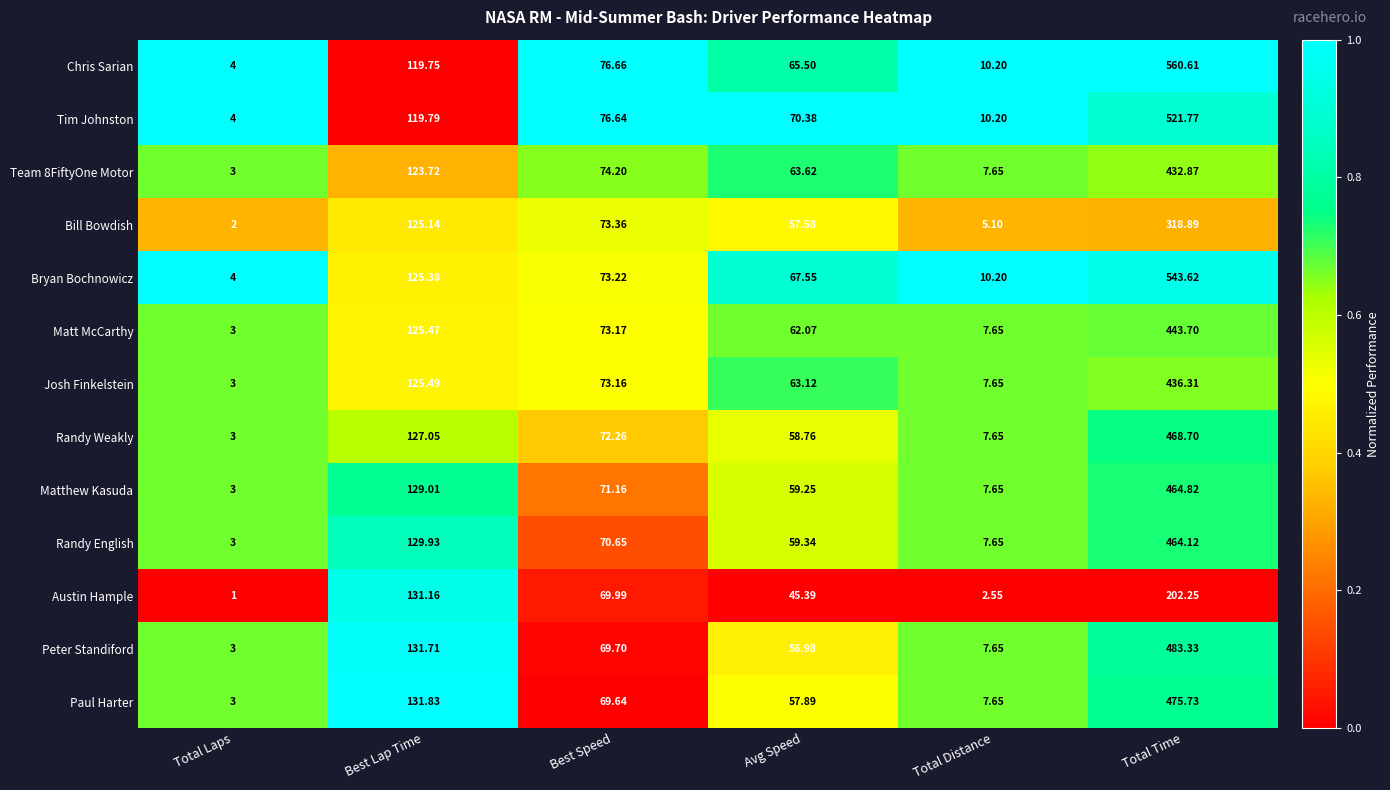

Which series changed the most between Best Lap Time and Avg Speed?

Austin Hample